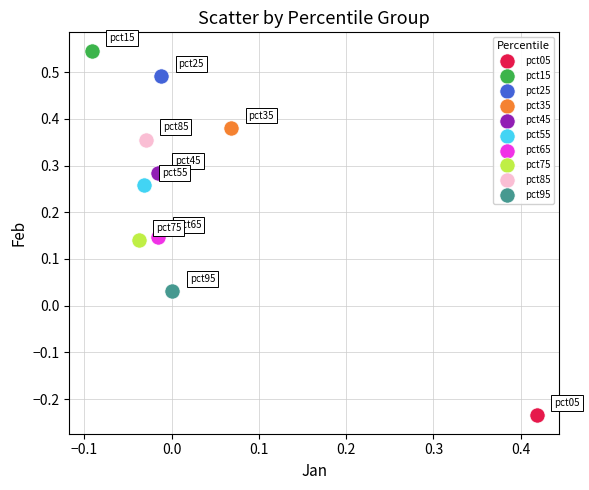

Which series contains the lowest Y value?

pct05